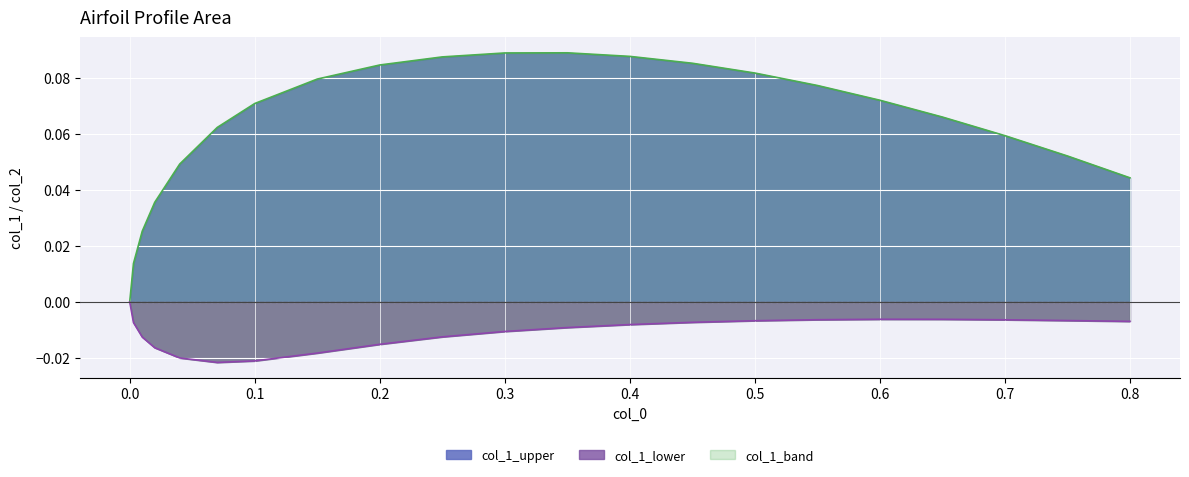

What is the difference between the second highest and second lowest values in the col_1_upper series?

0.1